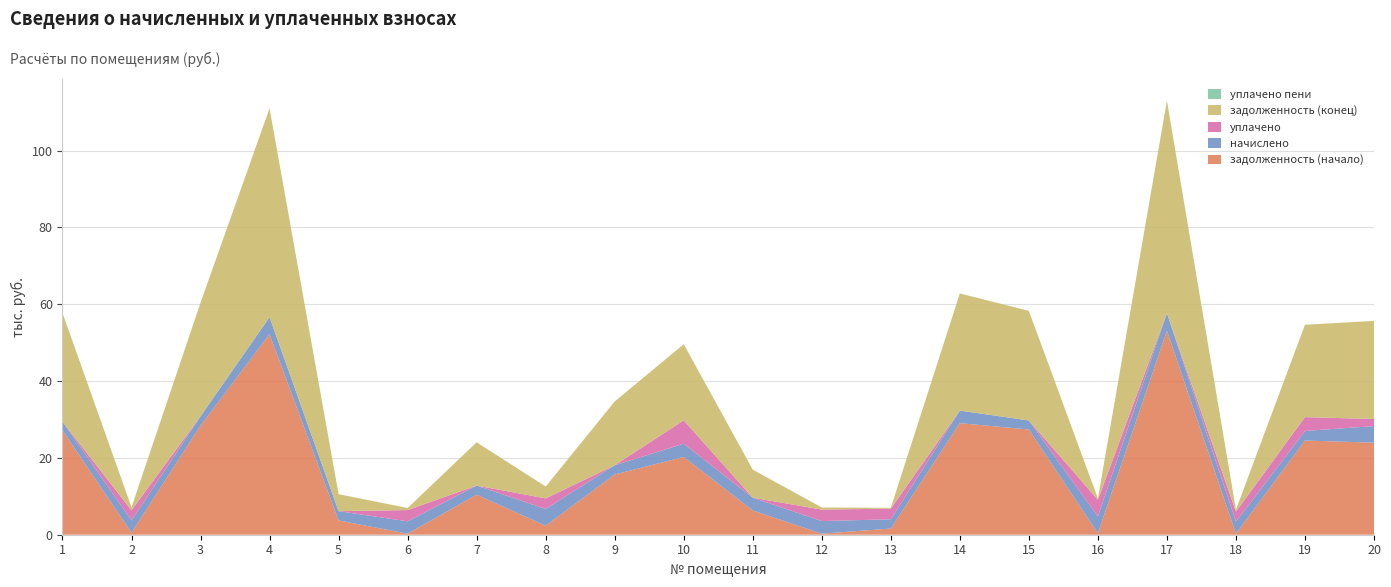

Reading right to left, list all the values displayed in this chart.

задолженность (начало): 20=23963.8	19=24517.5	18=260.4	17=53111.0	16=365.0	15=27393.5	14=29047.7	13=1610.6	12=273.7	11=6310.1	10=20251.7	9=15682.8	8=2340.8	7=10436.0	6=267.6	5=3720.4	4=52179.3	3=28389.7	2=532.6	1=27163.3
начислено: 20=4307.6	19=2501.5	18=3124.9	17=4555.4	16=4379.6	15=2349.6	14=3268.7	13=2416.0	12=3284.8	11=3332.6	10=3436.6	9=2397.6	8=4371.6	7=2357.6	6=3220.8	5=2413.6	4=4475.5	3=2453.5	2=3188.8	1=2277.7
уплачено: 20=1850.0	19=3600.0	18=2628.1	17=0.0	16=4342.4	15=0.0	14=0.0	13=2767.6	12=2983.1	11=0.0	10=6100.0	9=0.0	8=2750.5	7=0.0	6=2929.0	5=0.0	4=0.0	3=0.0	2=2630.2	1=0.0
задолженность (конец): 20=25541.8	19=24043.0	18=501.6	17=55317.9	16=365.0	15=28531.7	14=30495.9	13=216.2	12=547.5	11=7307.2	10=19807.9	9=16608.7	8=3081.3	7=11270.7	6=535.1	5=4419.2	4=54347.4	3=29574.7	2=798.0	1=28277.2
уплачено пени: 20=0.0	19=0.0	18=0.0	17=0.0	16=0.1	15=0.0	14=0.0	13=0.0	12=0.0	11=0.0	10=0.0	9=0.0	8=0.0	7=0.0	6=2.9	5=0.0	4=0.0	3=0.0	2=6.0	1=0.0